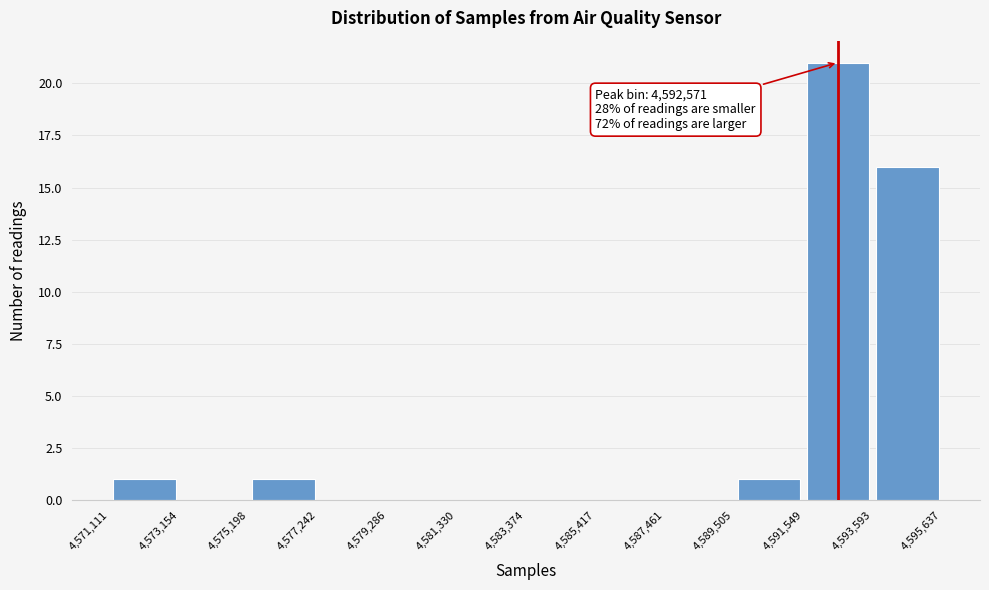

Which range on the x-axis has the tallest bar?

4,591,549 to 4,593,593